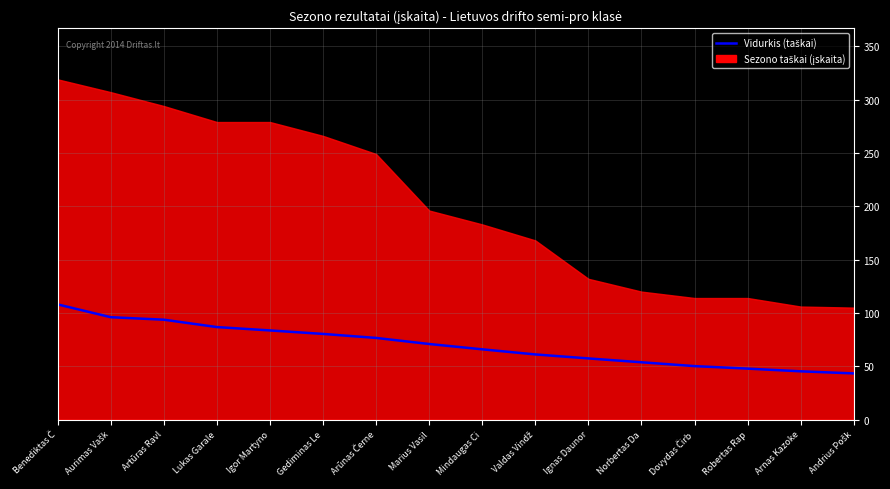

Reading left to right, list all the values displayed in this chart.

Benediktas Č=108.0	Aurimas Vašk=96.0	Artūras Ravl=93.7	Lukas Garale=86.8	Igor Martyno=83.6	Gediminas Le=80.3	Arūnas Černe=76.6	Marius Vasil=70.9	Mindaugas Ci=65.9	Valdas Vindž=61.1	Ignas Daunor=57.4	Norbertas Da=53.8	Dovydas Čirb=50.1	Robertas Rap=47.8	Arnas Kazoke=45.3	Andrius Pošk=43.3